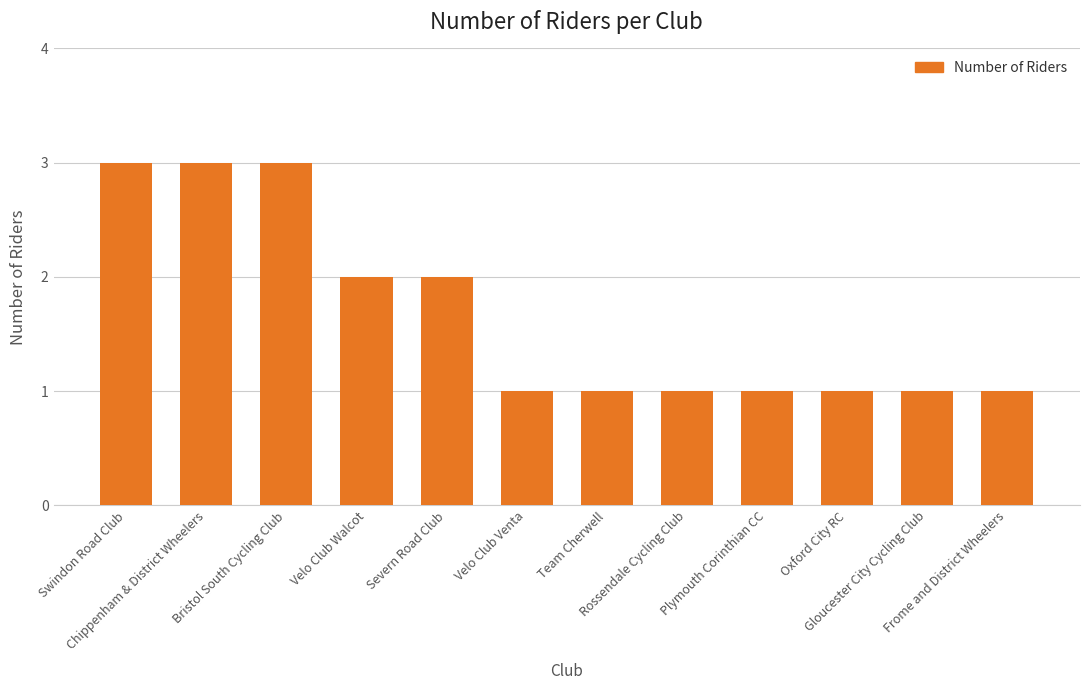

What is the greatest value displayed?

3